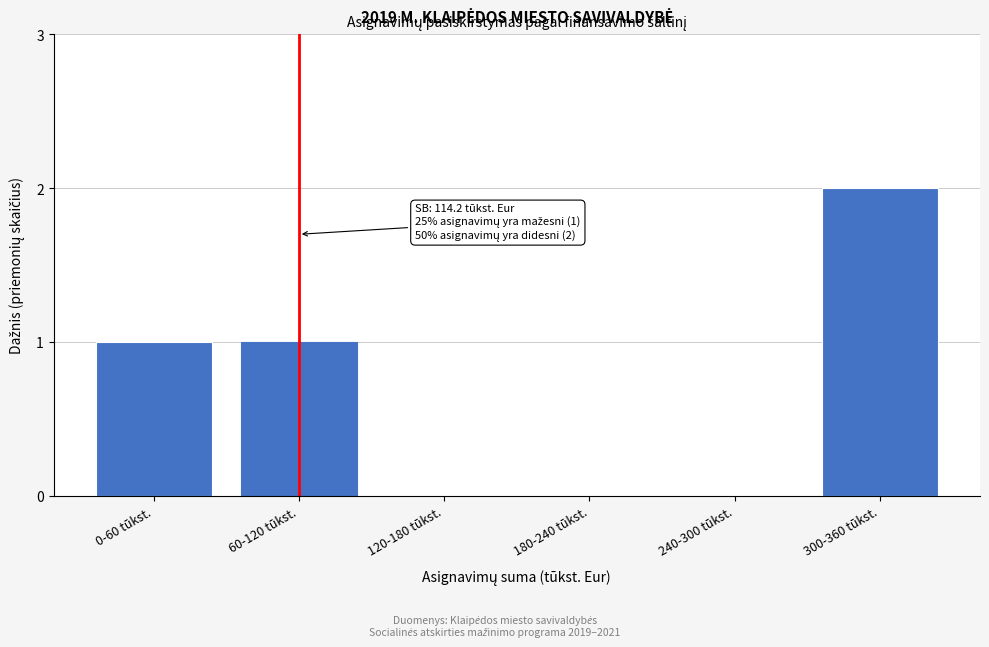

Reading left to right, what are all the values shown in this chart?

0-60 tūkst.=1	60-120 tūkst.=1	120-180 tūkst.=0	180-240 tūkst.=0	240-300 tūkst.=0	300-360 tūkst.=2